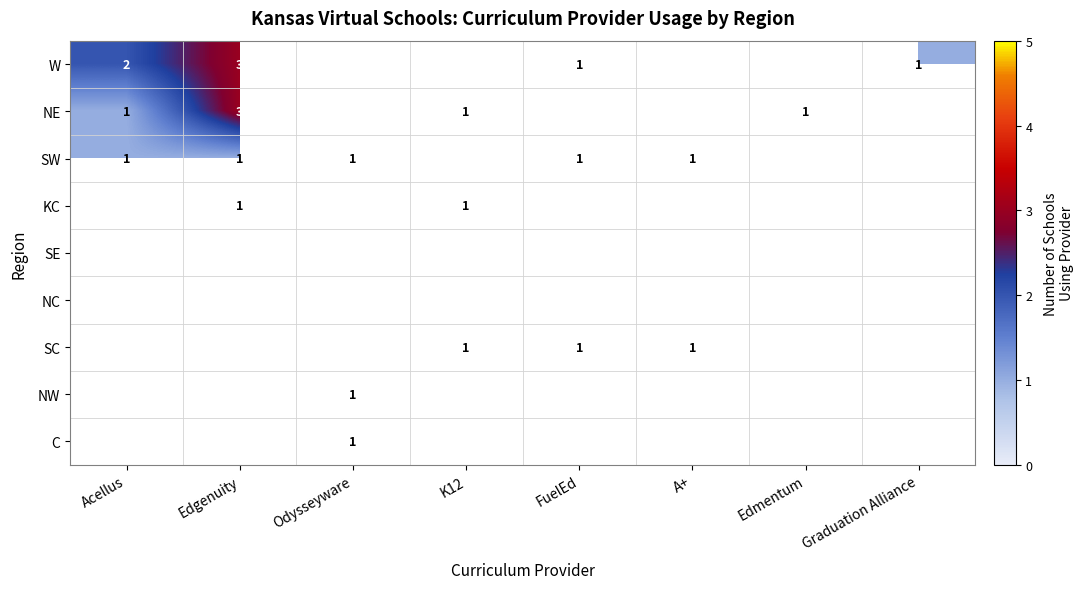

What is the maximum value shown in the chart?

4.0